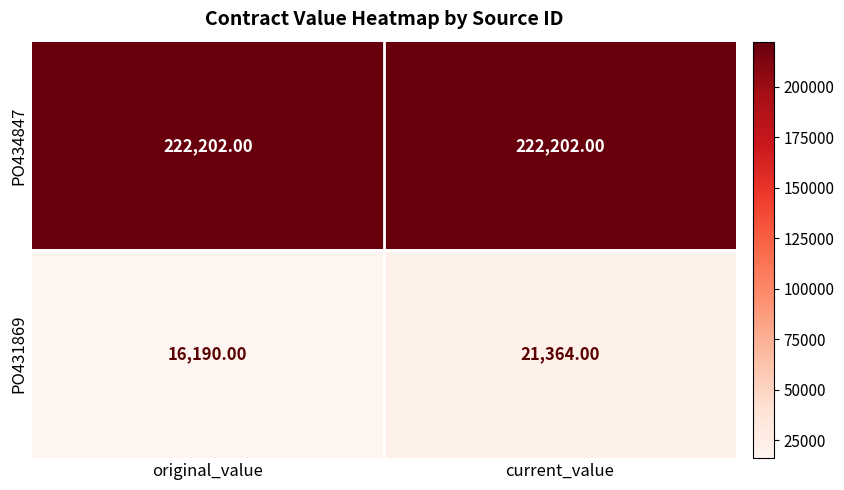

Between original_value and current_value, which series saw the biggest shift?

PO431869